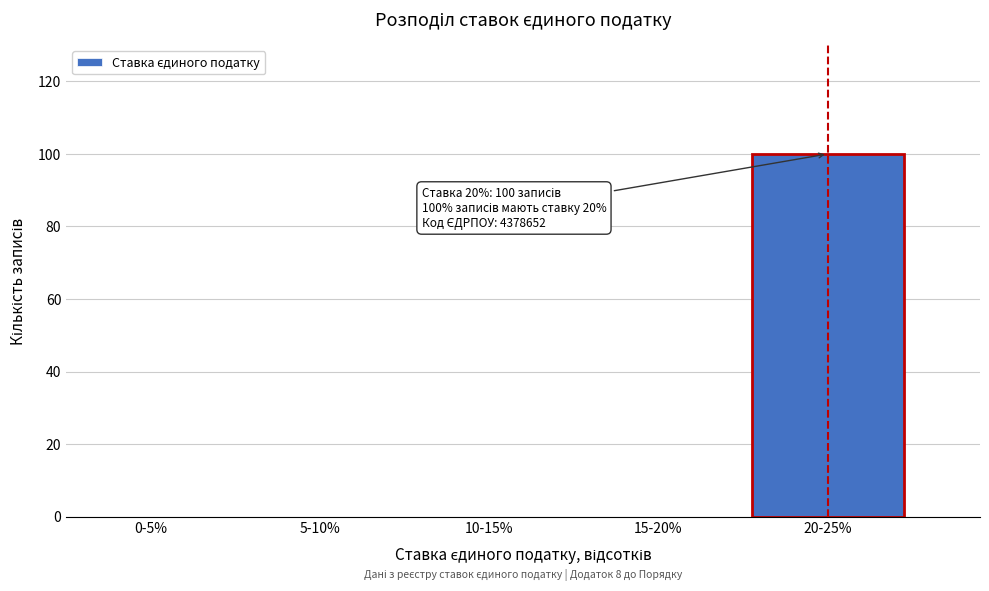

Reading right to left, what are all the values shown in this chart?

20-25%=100	15-20%=0	10-15%=0	5-10%=0	0-5%=0